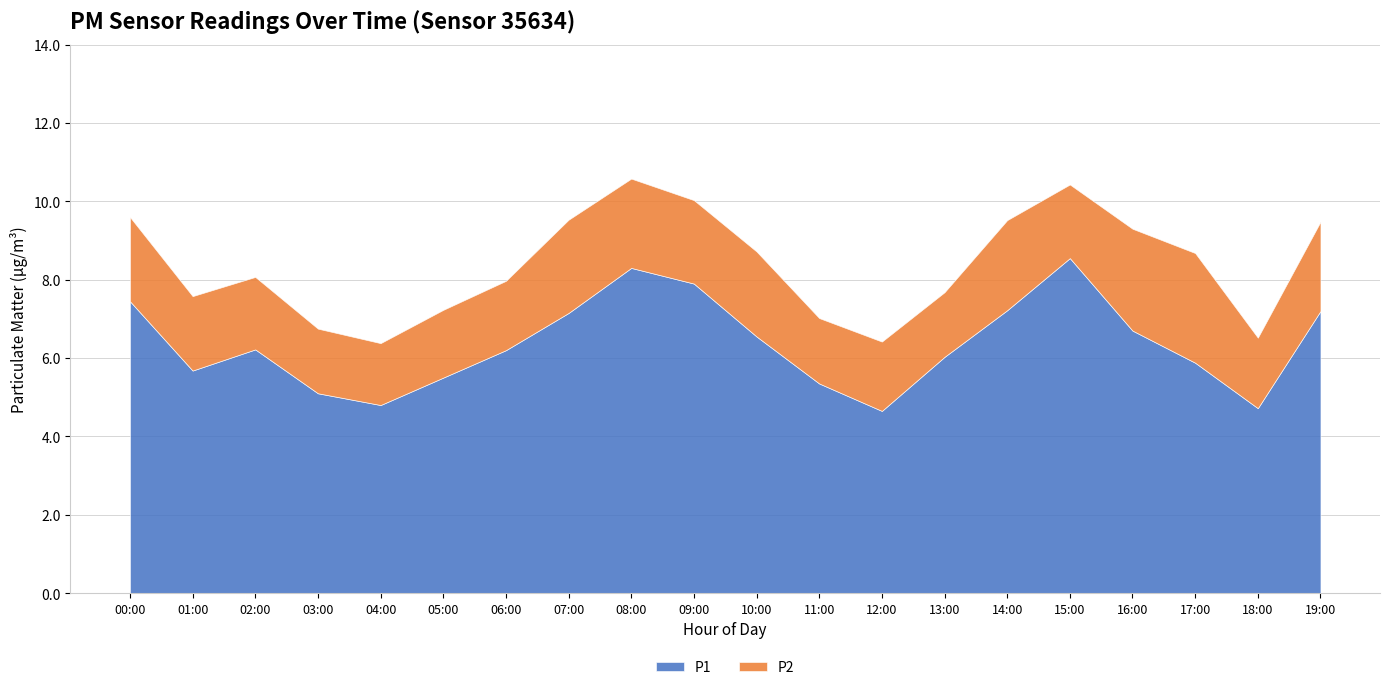

What is the label of the 7th point from the right?

13:00